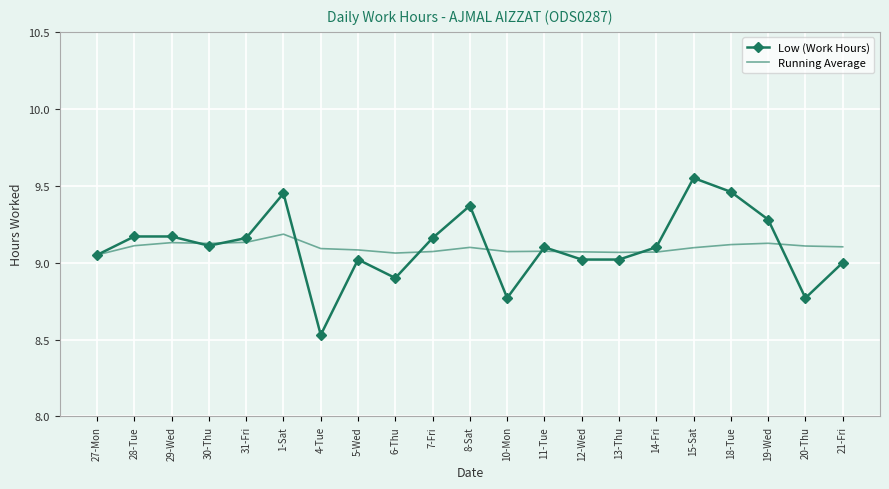

At 10-Mon, list the series in order from largest to smallest.

Running Average, Low (Work Hours)